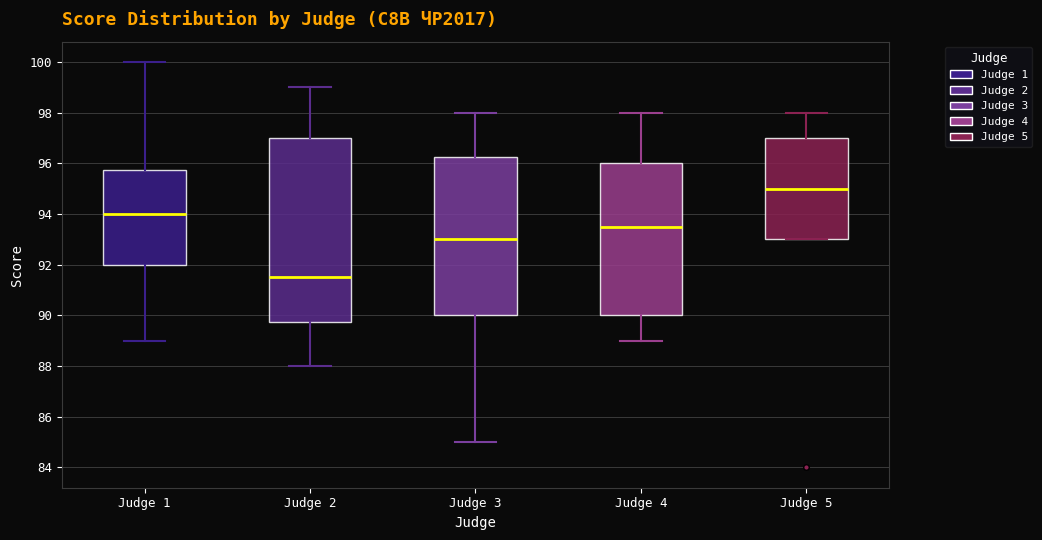

Reading left to right, read every box against the y-axis: the position of its median line, the range the box covers, and the ends of its whiskers. The values are not printed on the chart, so give them approximately, as read against the axis.

Judge 1: median 94.0, box 92.0 to 95.8, whiskers 89.0 to 100.0
Judge 2: median 91.6, box 89.8 to 97.0, whiskers 88.0 to 99.0
Judge 3: median 93.0, box 90.0 to 96.2, whiskers 85.0 to 98.0
Judge 4: median 93.6, box 90.0 to 96.0, whiskers 89.0 to 98.0
Judge 5: median 95.0, box 93.0 to 97.0, whiskers 93.0 to 98.0